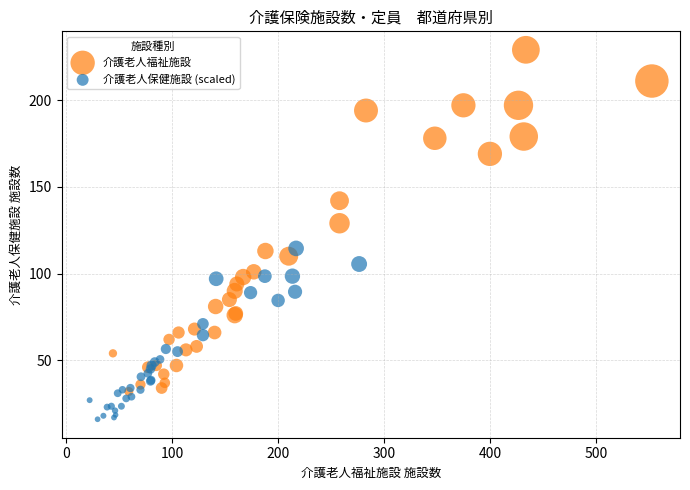

Which series reaches the minimum Y coordinate?

介護老人保健施設 (scaled)